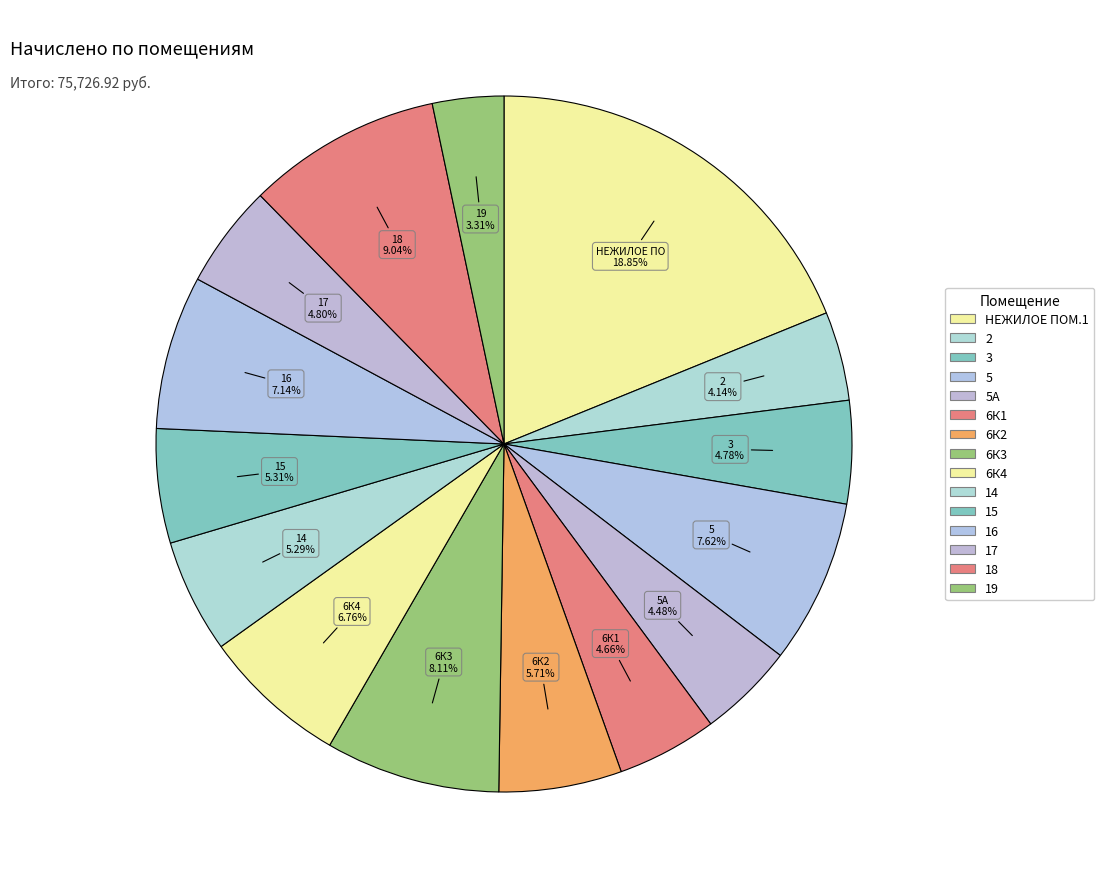

How many segments does this pie chart have?

15